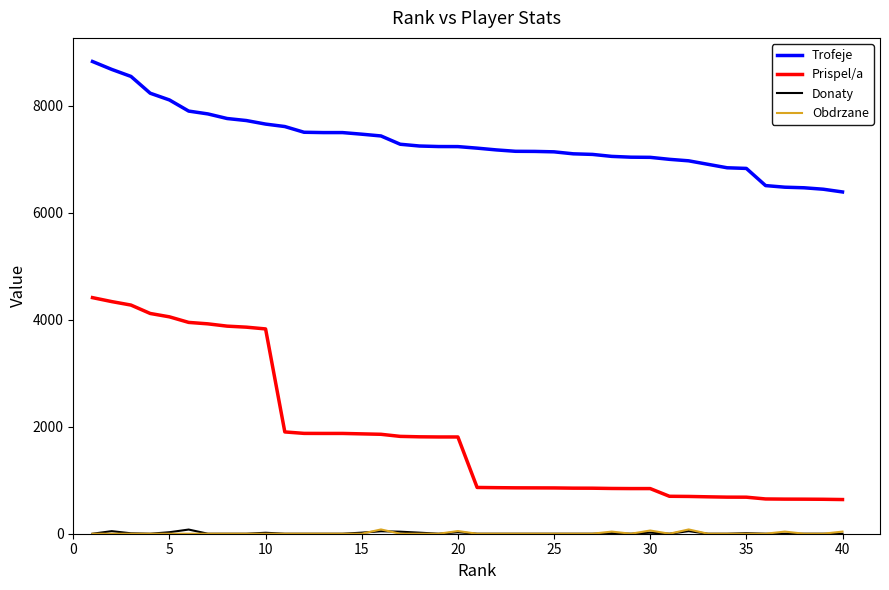

True or false: Prispel/a and Trofeje intersect in this chart.

False